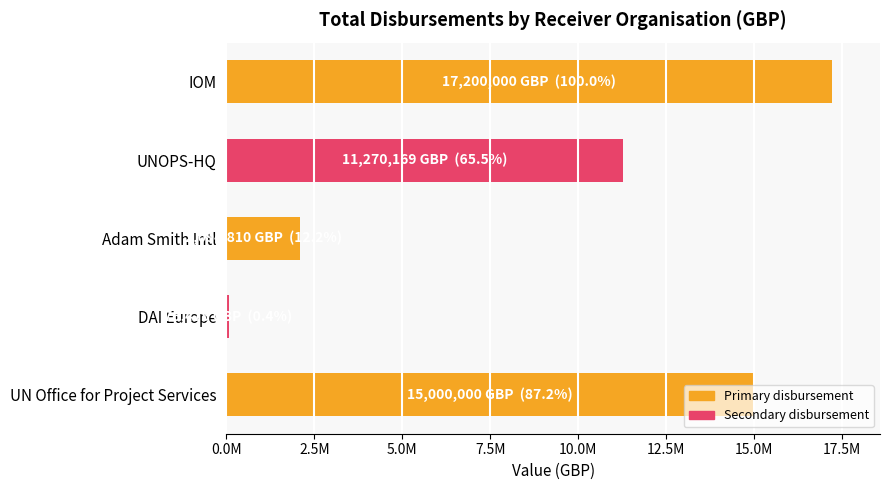

Does the chart contain any negative values?

No